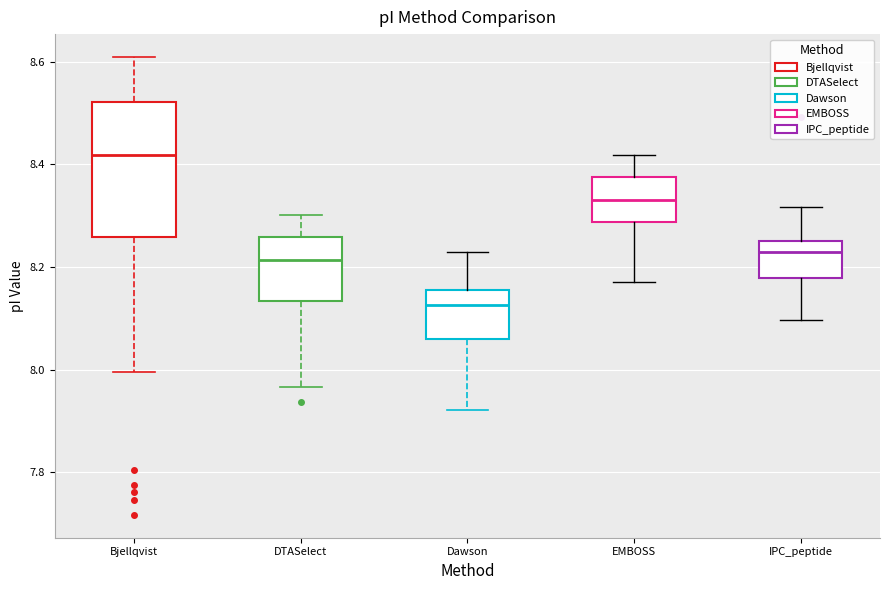

Which box's median line is the lowest?

Dawson